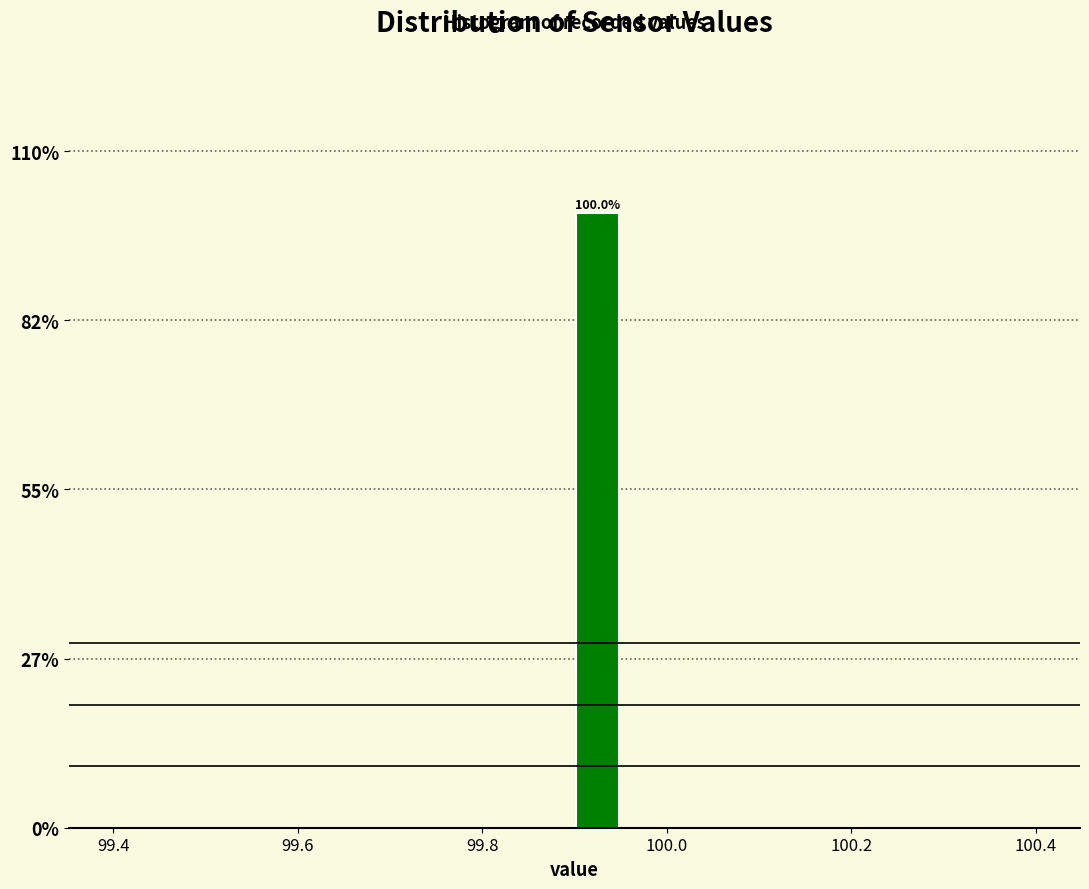

Read against the x-axis, roughly where is the centre of the tallest bar?

99.92